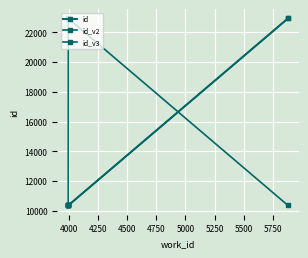

How many values in the id series are below 10370?

2